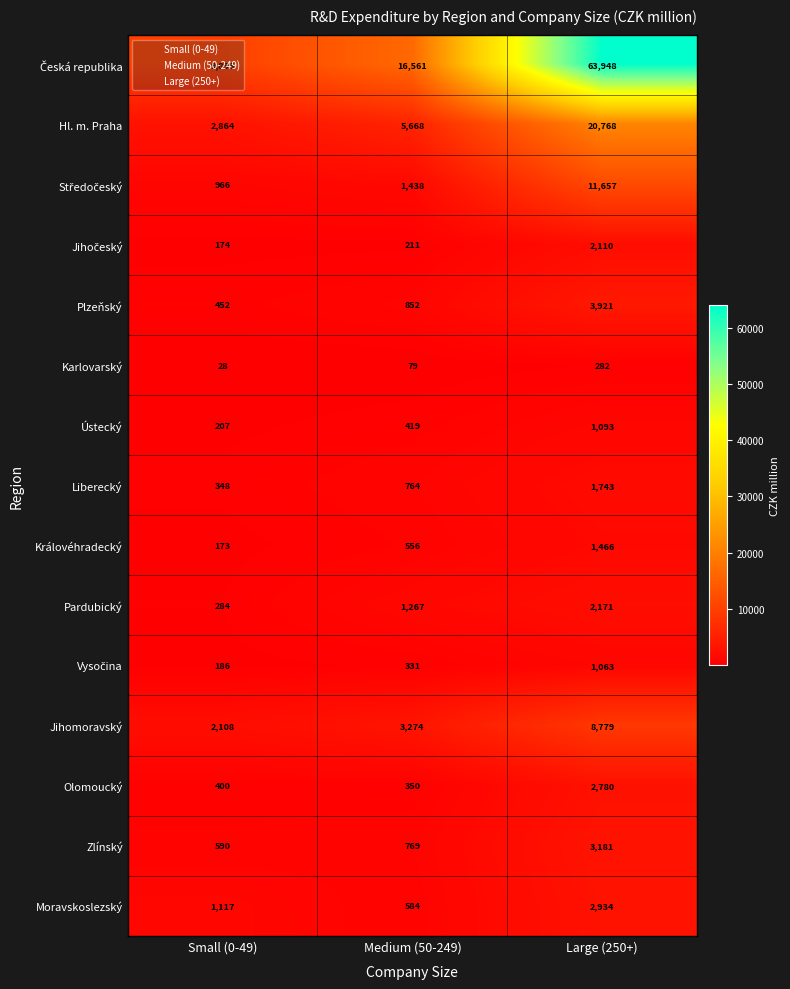

At which label is Liberecký closest to 1045?

Medium (50-249)